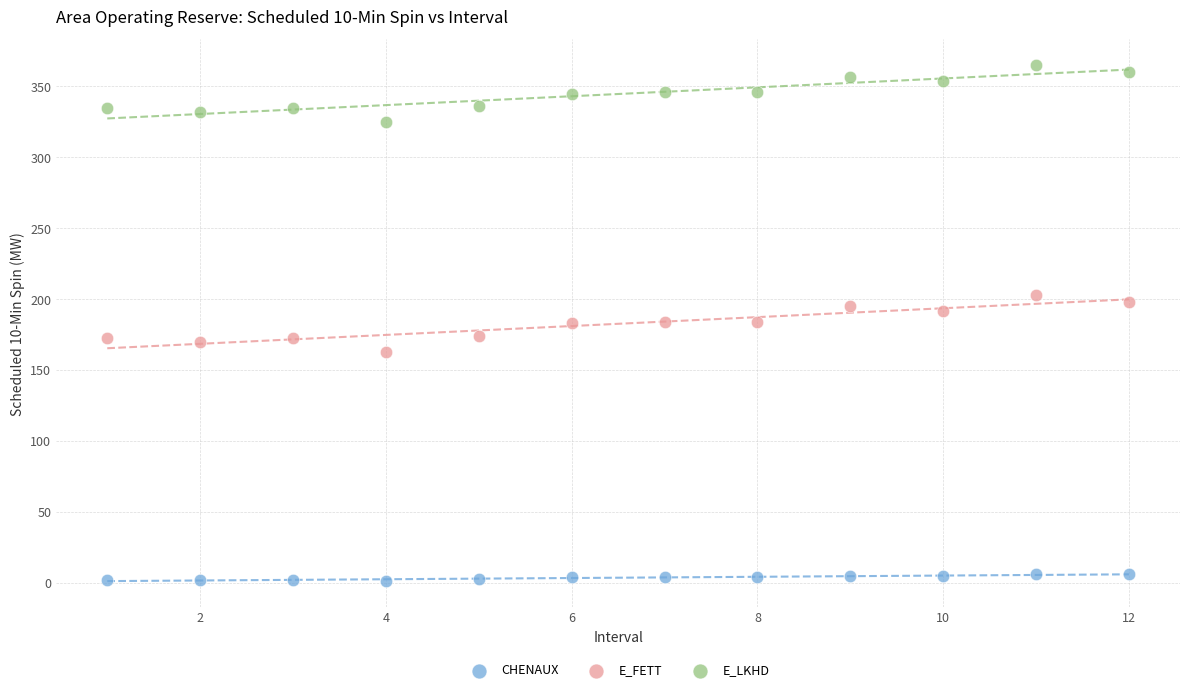

Which series contains the lowest Y value?

CHENAUX